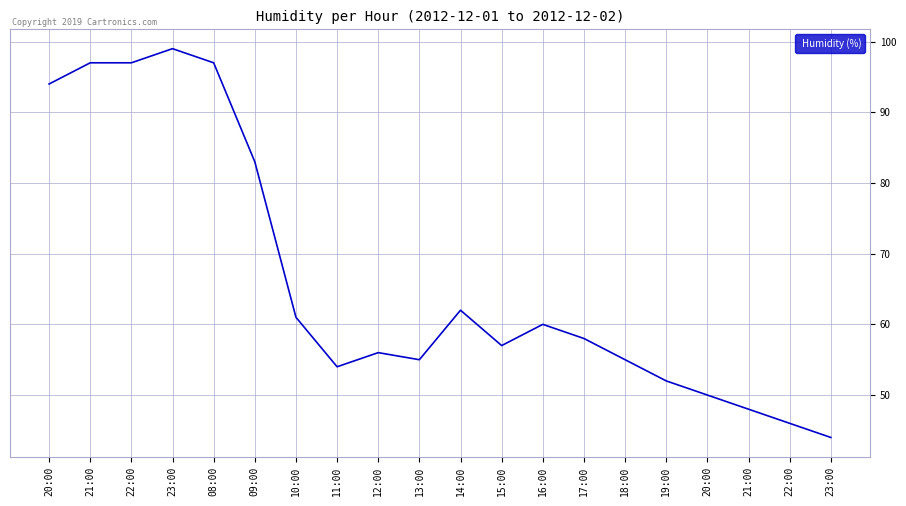

Does the chart display data point markers on the line(s)?

No